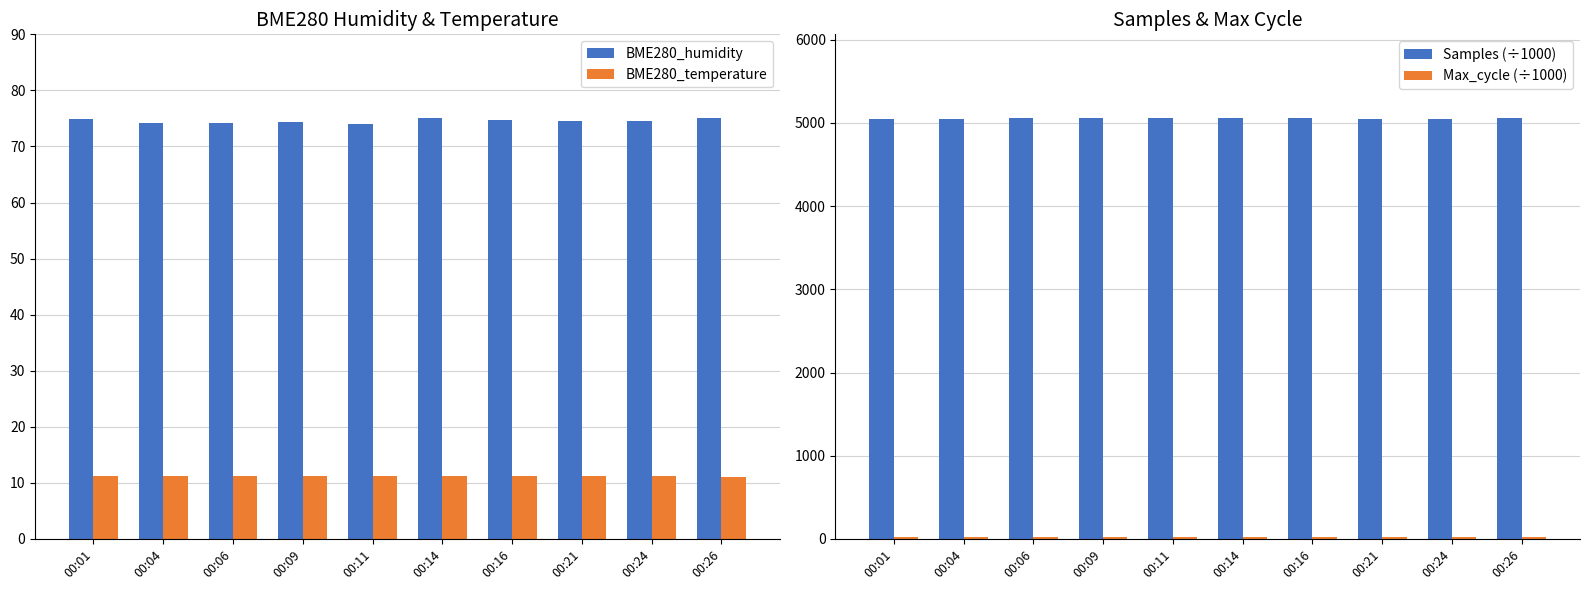

Which label corresponds to the largest value in the chart?

00:16